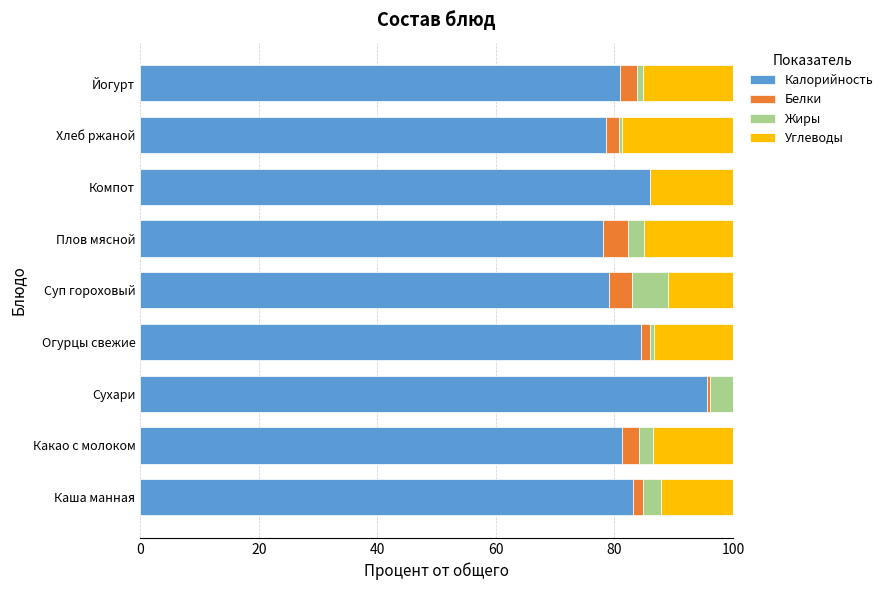

Is it true that Калорийность equals 95.6 at Сухари?

True